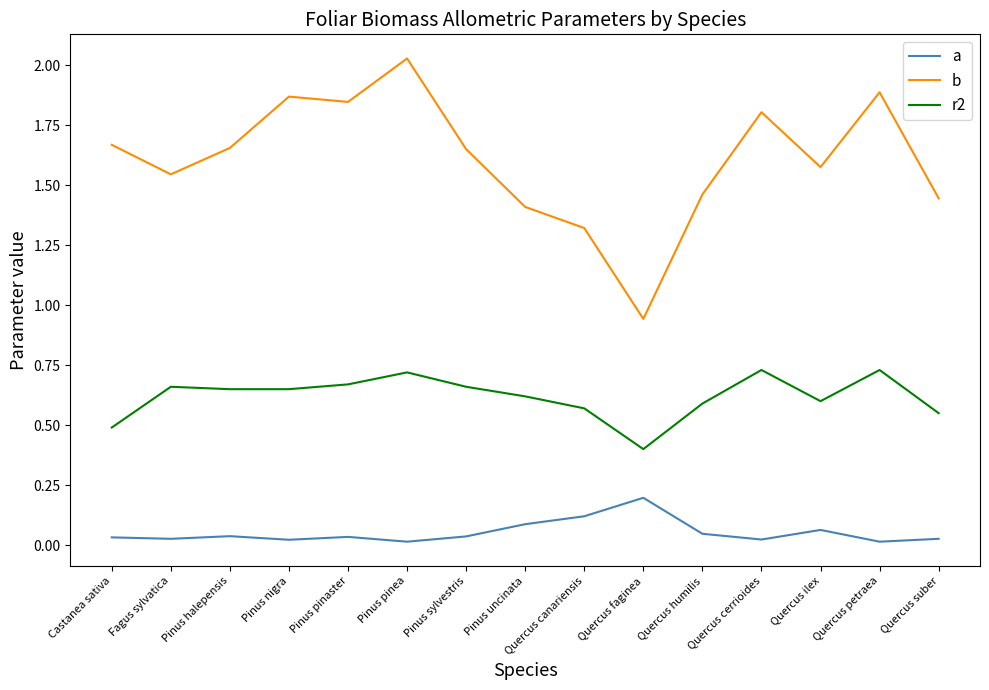

Rank the series by their maximum value, from lowest to highest.

a, r2, b